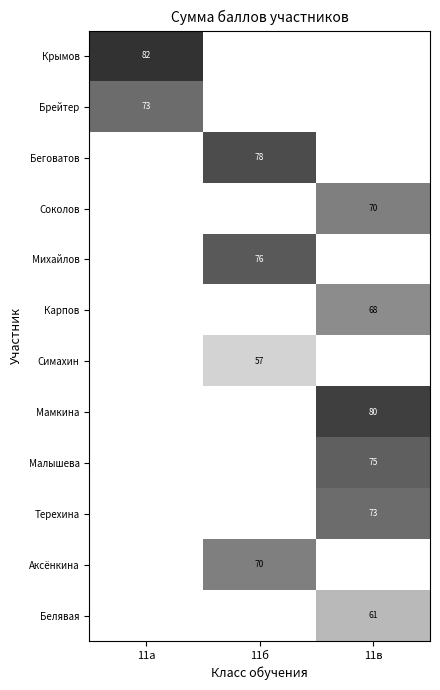

True or false: Аксёнкина has a value of 15 at 11б.

False